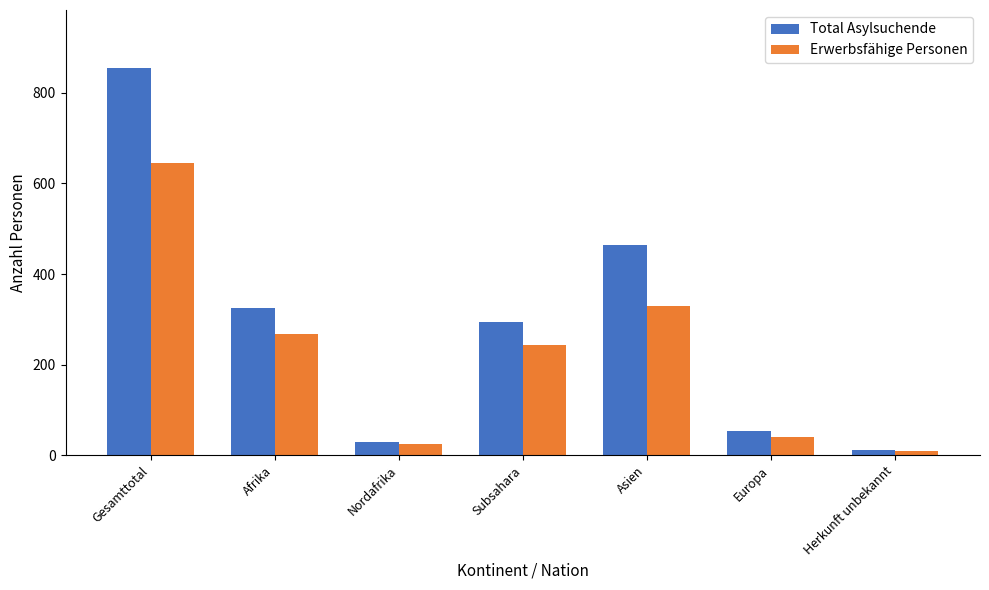

What are all the series names shown in the legend?

Total Asylsuchende, Erwerbsfähige Personen